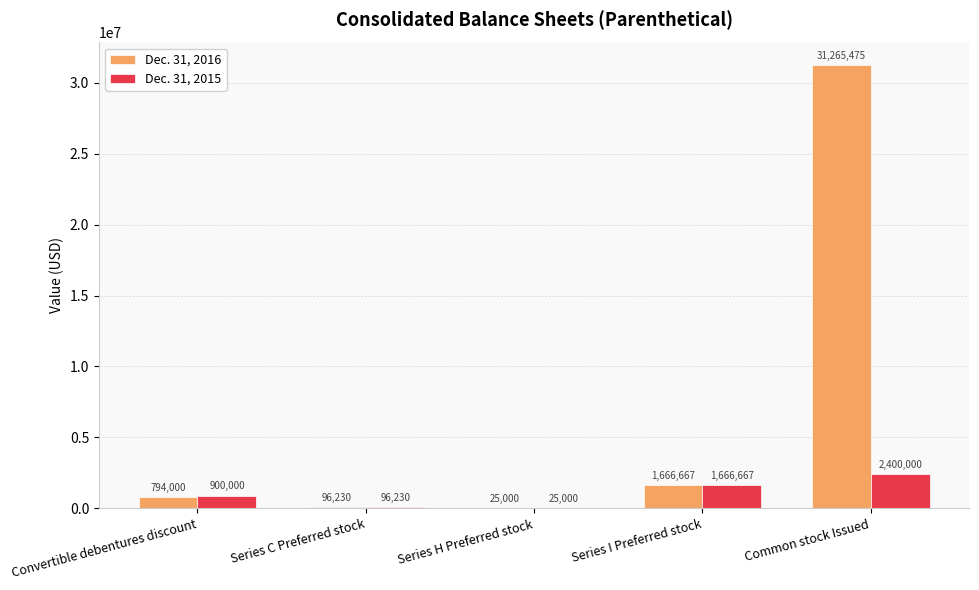

What is the sum of the Dec. 31, 2015 values at Series C Preferred stock and Convertible debentures discount?

996230